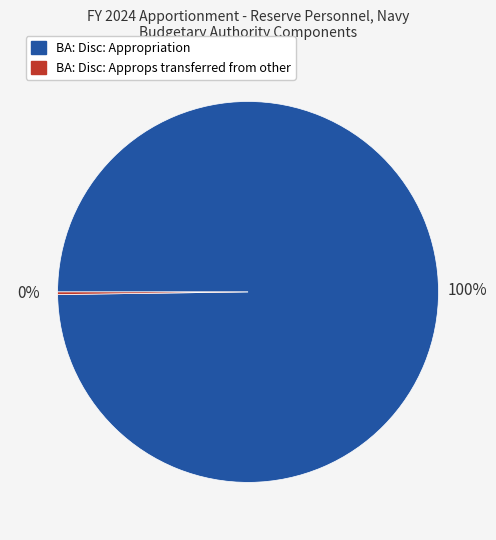

The BA: Disc: Appropriation slice represents 93% of the pie. True or false?

False